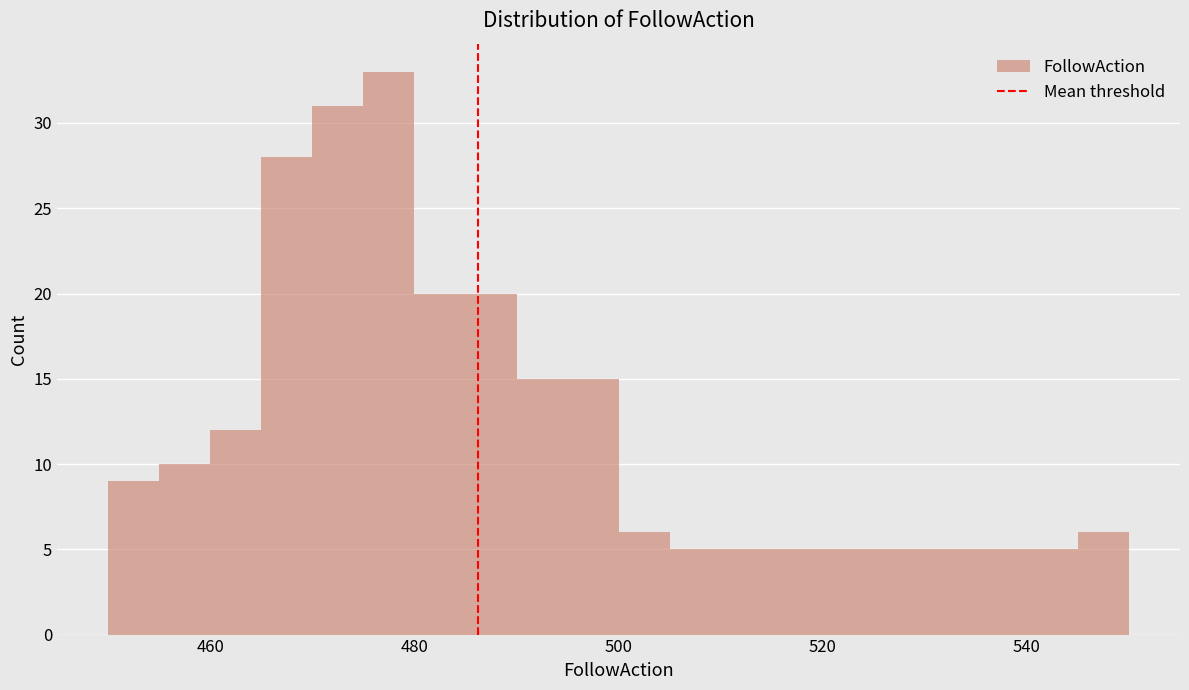

Around what value on the x-axis is the tallest bar? Give the approximate position of its centre, as read against the axis.

478